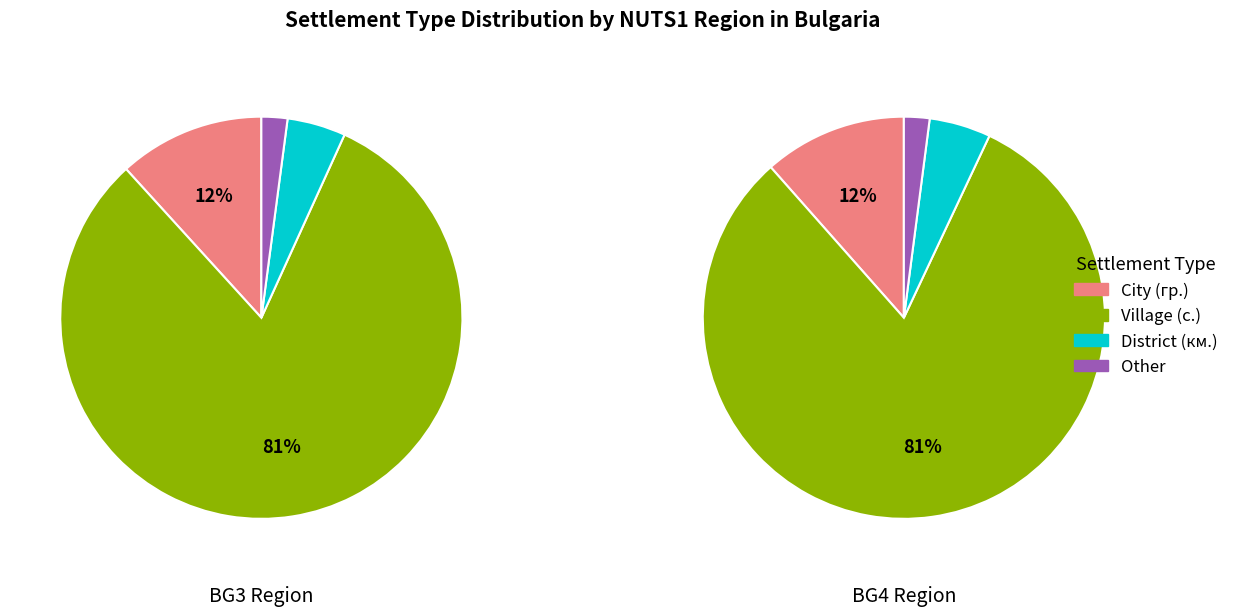

Which series changed the most between 2 and 3?

BG3